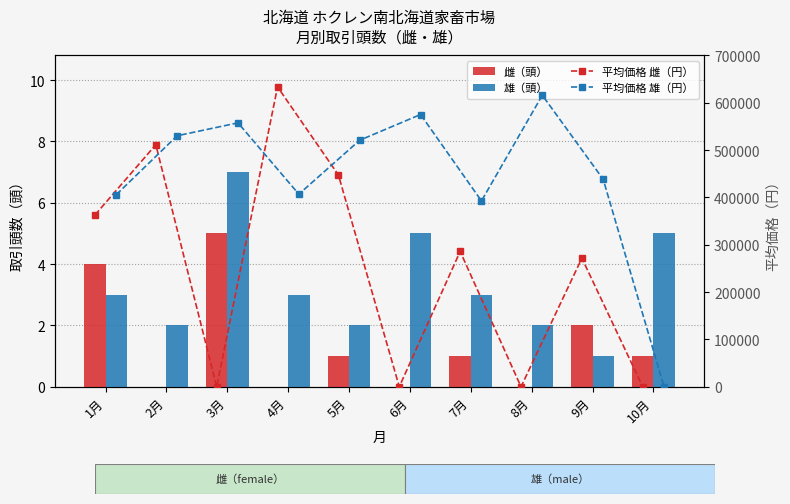

Read the 平均価格 雄（円） value at 4月.

407000